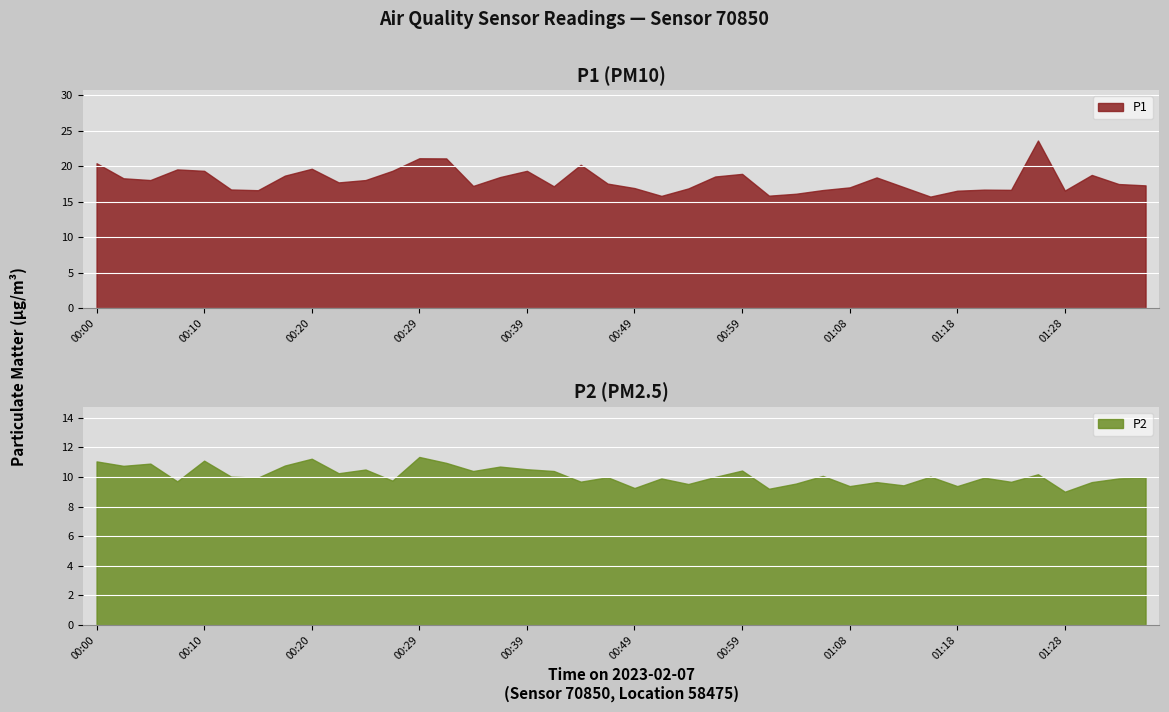

Which category has the highest value in the P2 series?

00:29